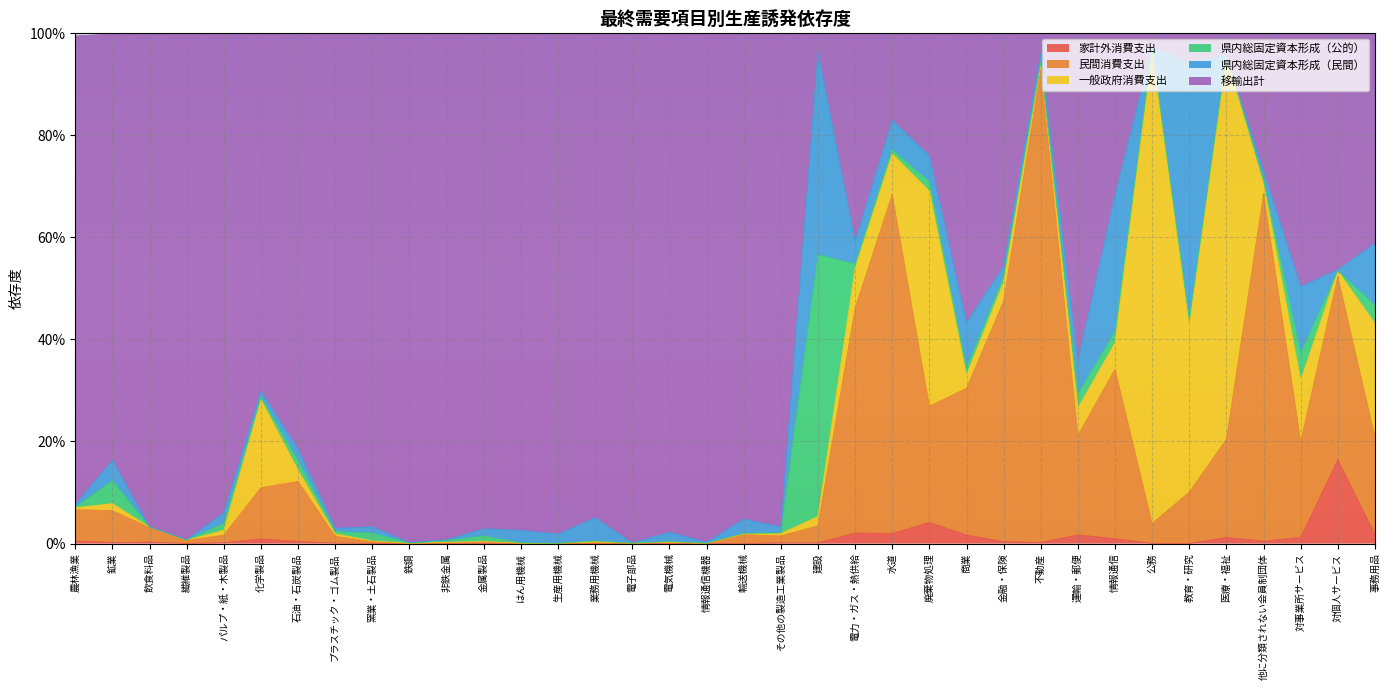

What is the sum of all 民間消費支出 values?

6.2